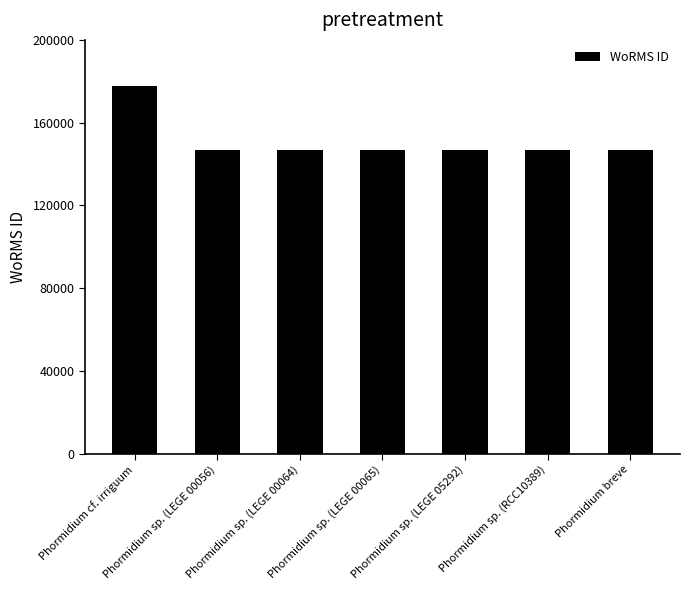

What position from the right is Phormidium sp. (LEGE 00065)?

4